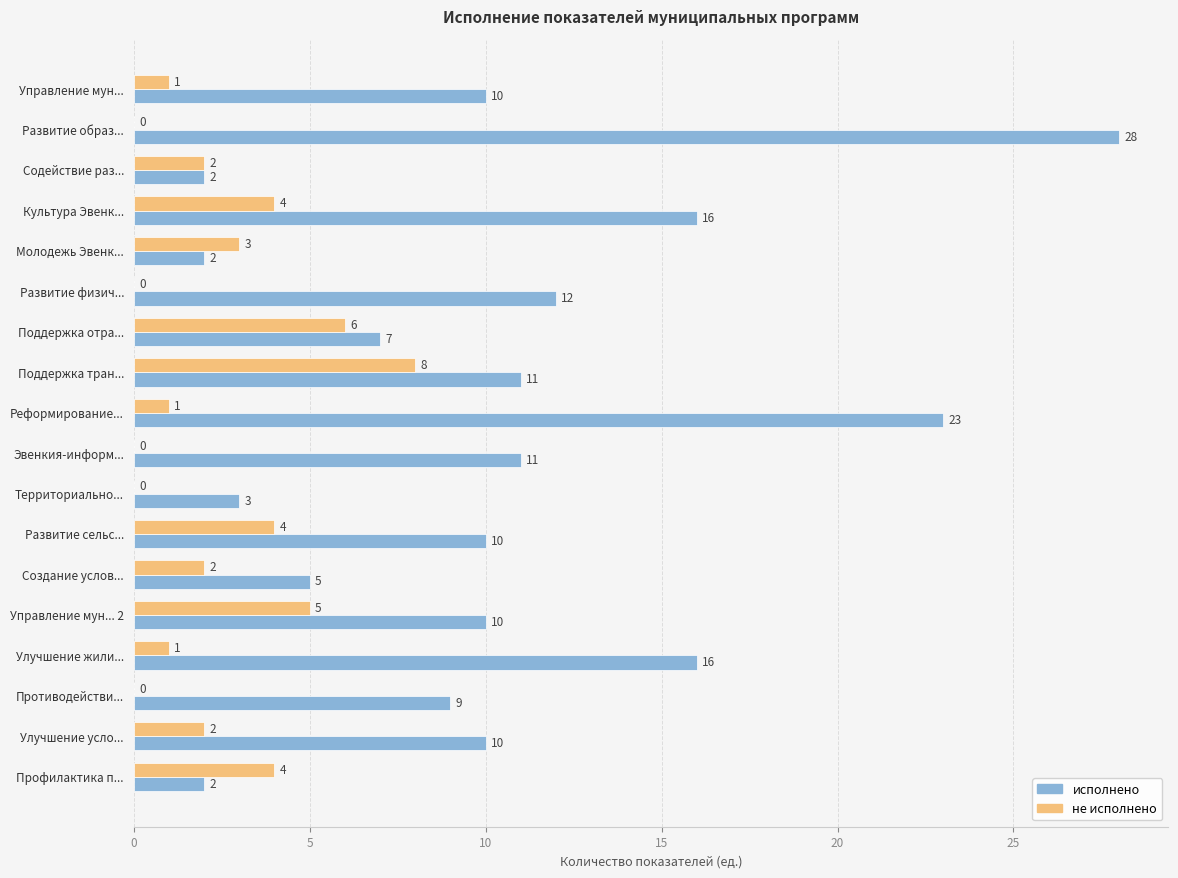

What is the sum of all не исполнено values?

43